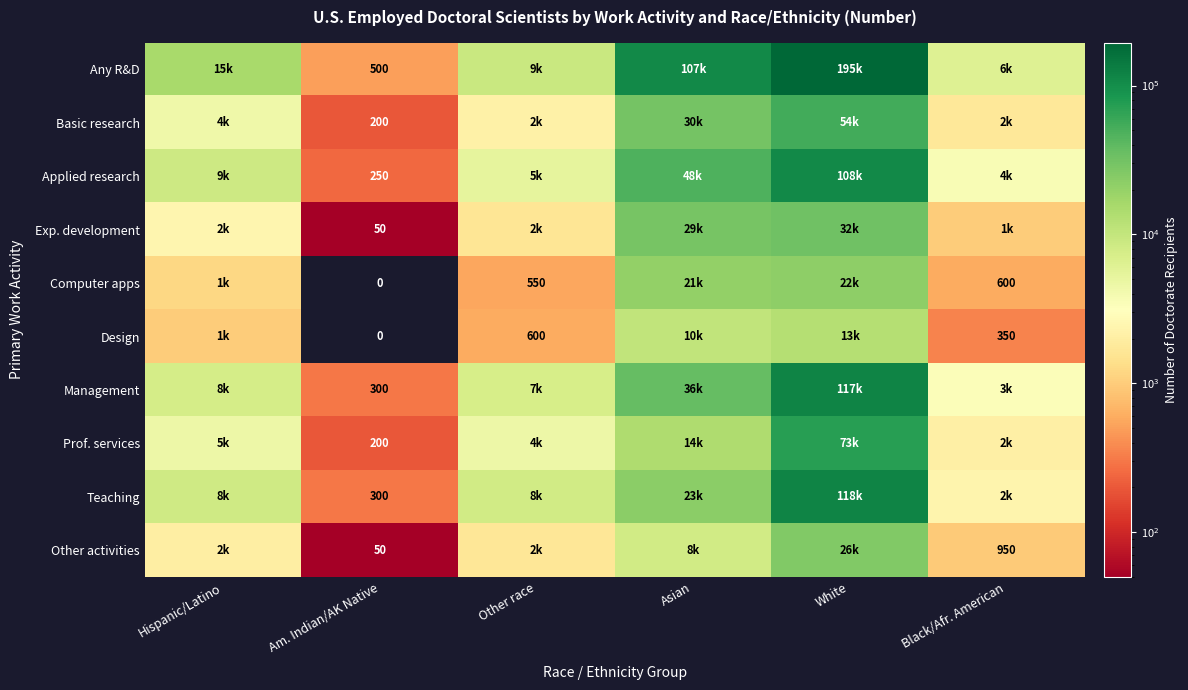

What is the spread (max minus min) of values at Am. Indian/AK Native?

500